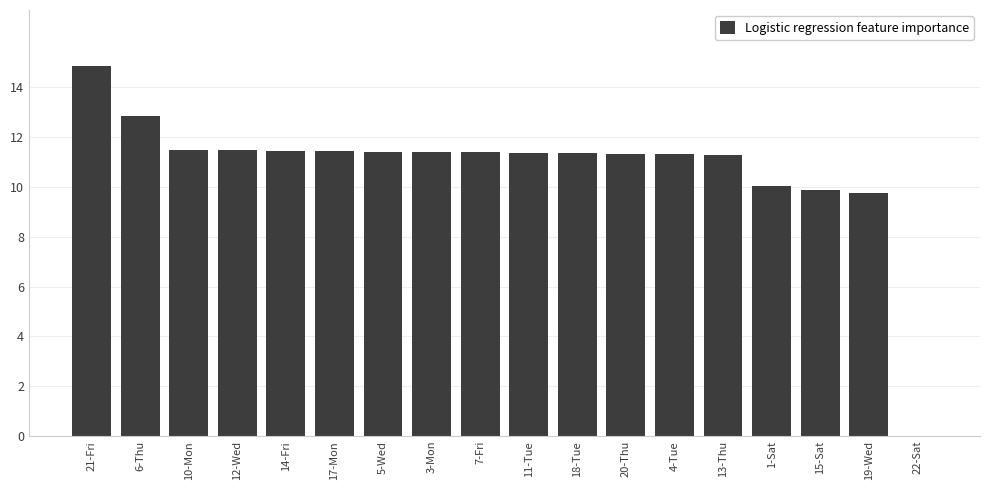

At which label does the data first exceed 11?

21-Fri